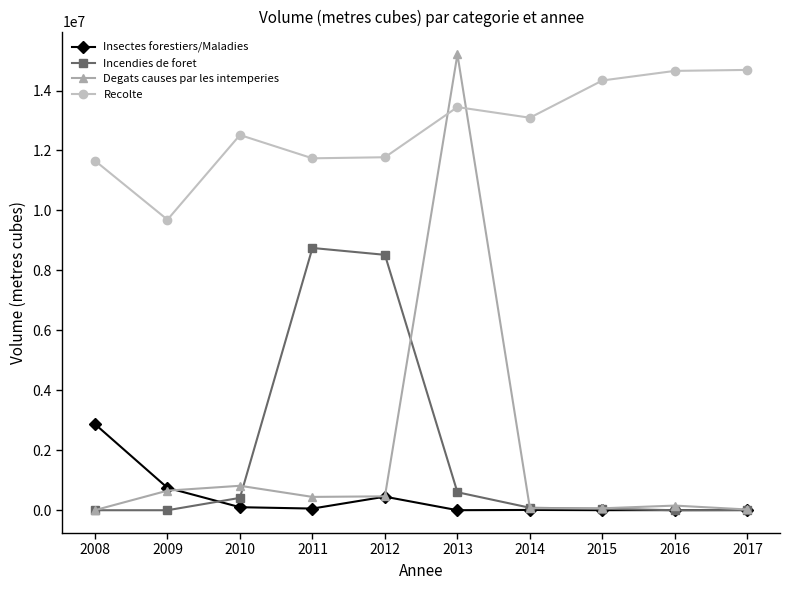

At which category does Insectes forestiers/Maladies reach its first local peak?

2012